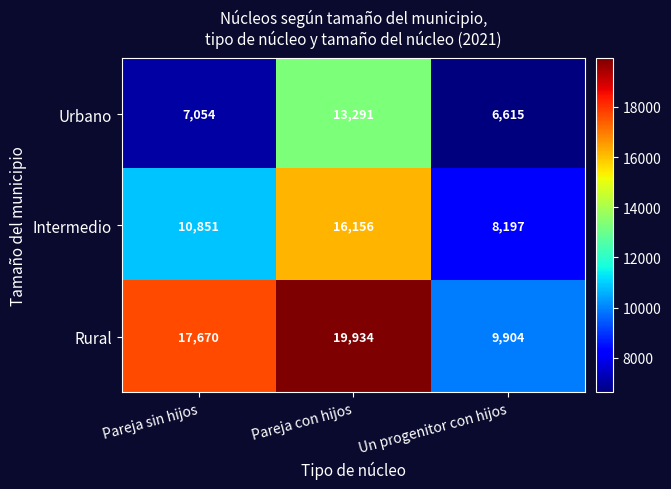

At which label is Urbano closest to 9953?

Pareja sin hijos